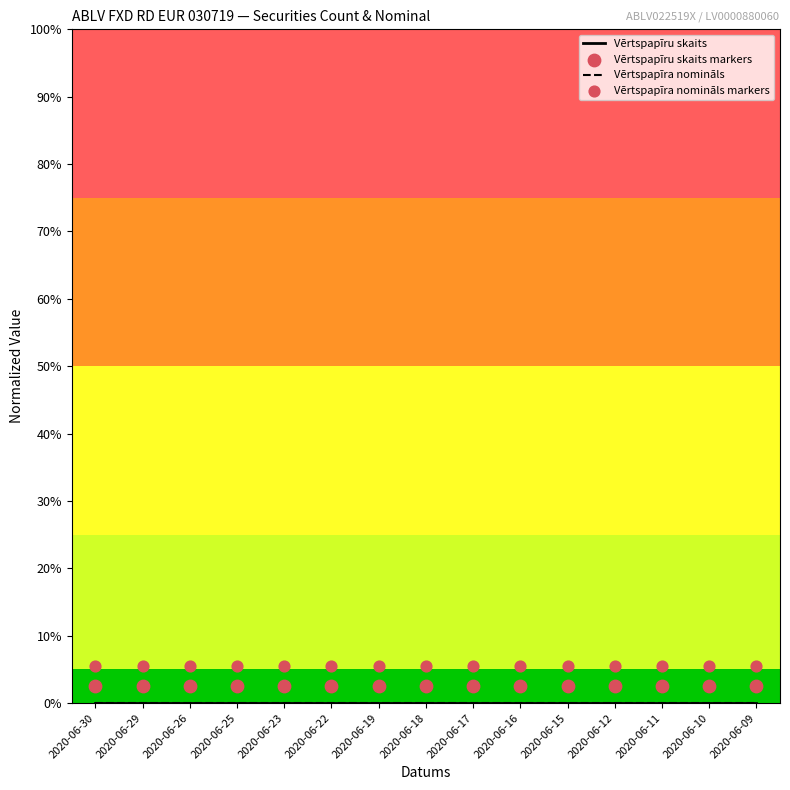

Which series has the largest total across all categories?

Vērtspapīra nomināls markers